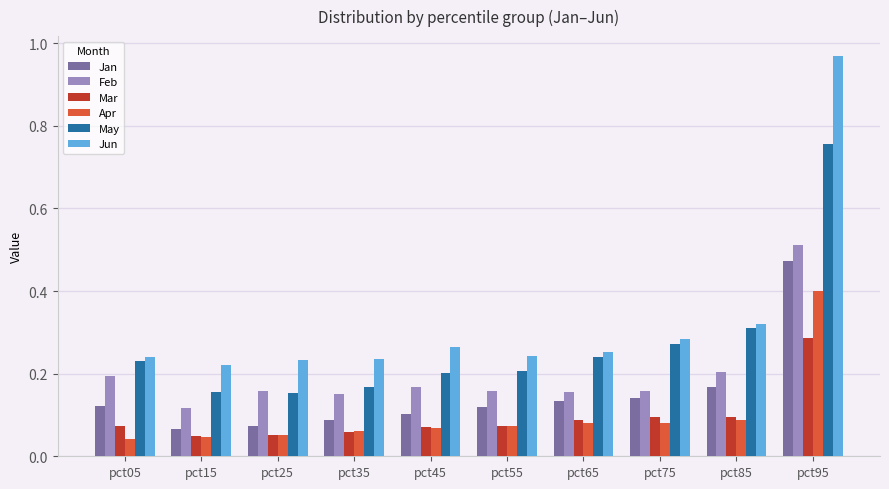

What is the difference between the maximum and minimum values in the Jan series?

0.4